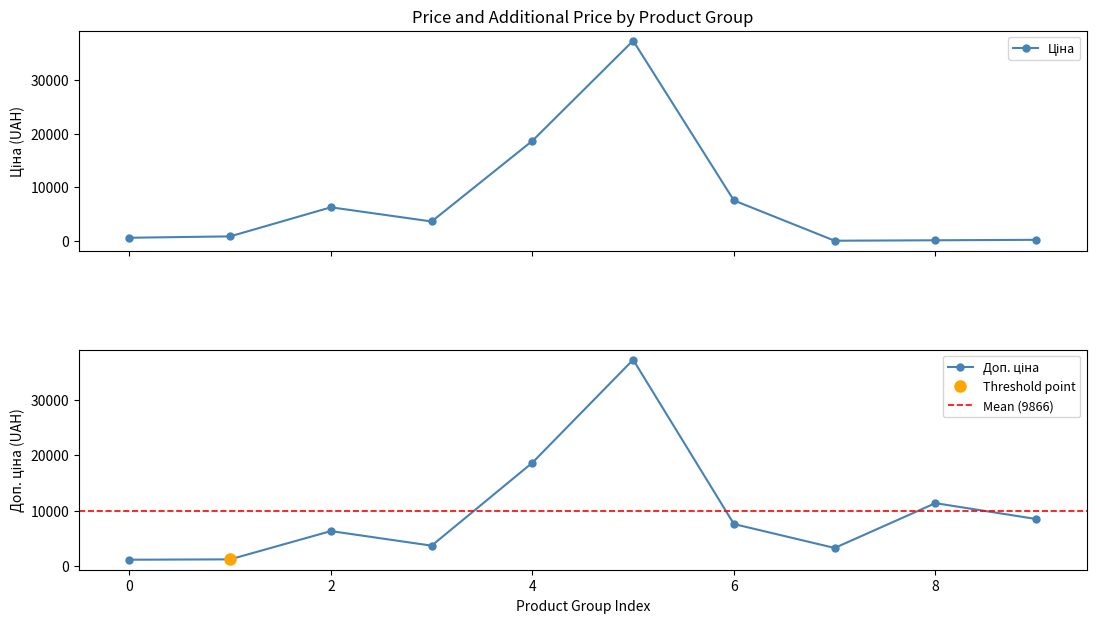

What is the difference between the second highest and minimum values in the Доп. ціна series?

17597.0